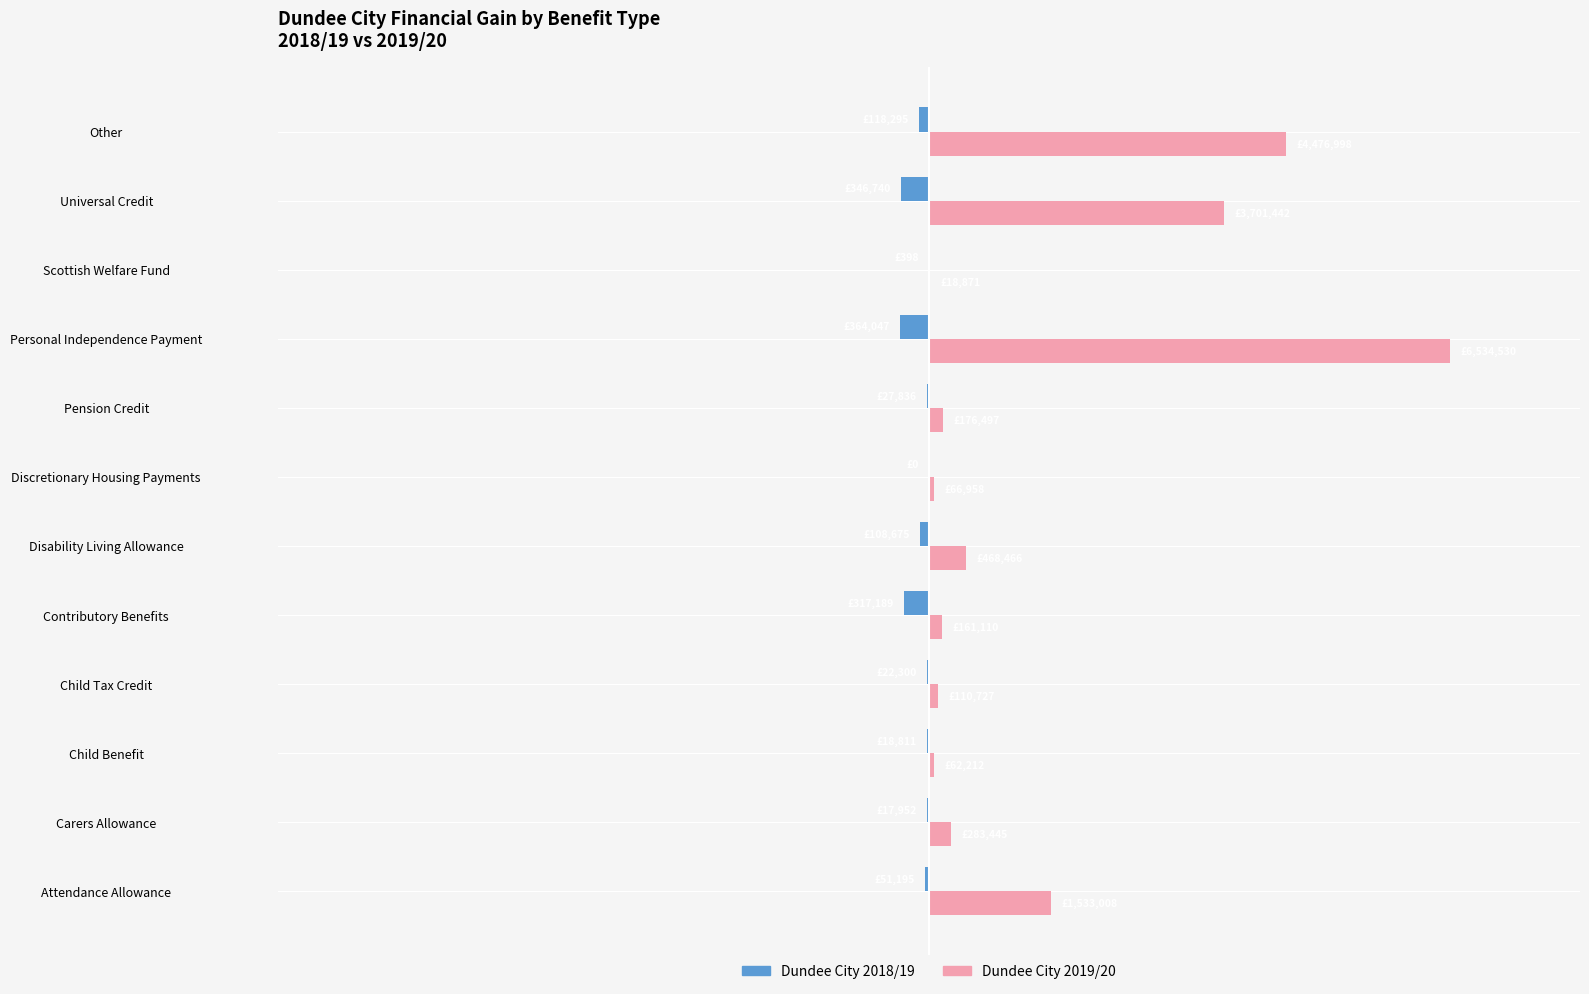

What are all the series names shown in the legend?

Dundee City 2018/19, Dundee City 2019/20